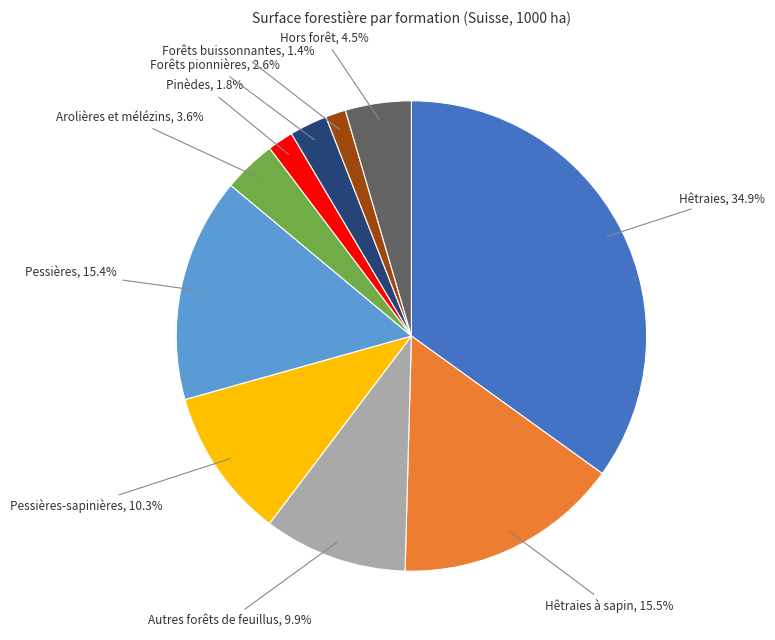

Is there a majority slice in this chart?

No